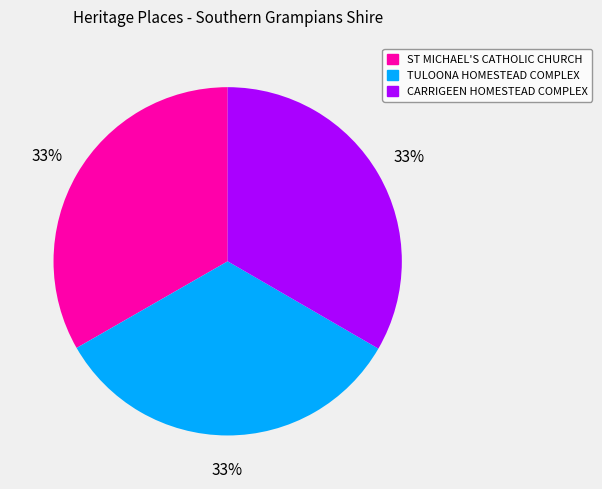

To the nearest percent, what is the average slice percentage?

33%